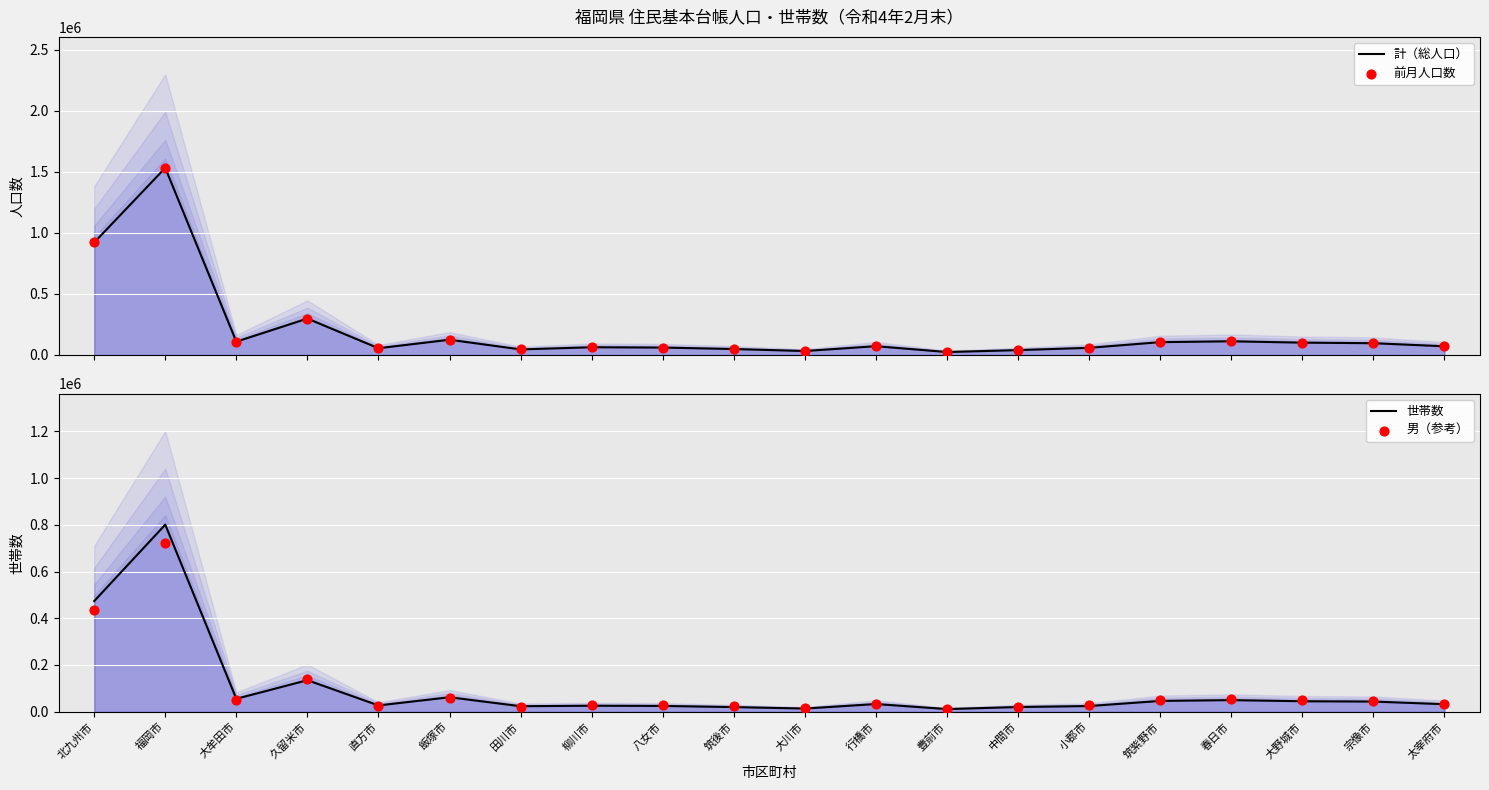

Which series contains the lowest Y value?

男（参考）